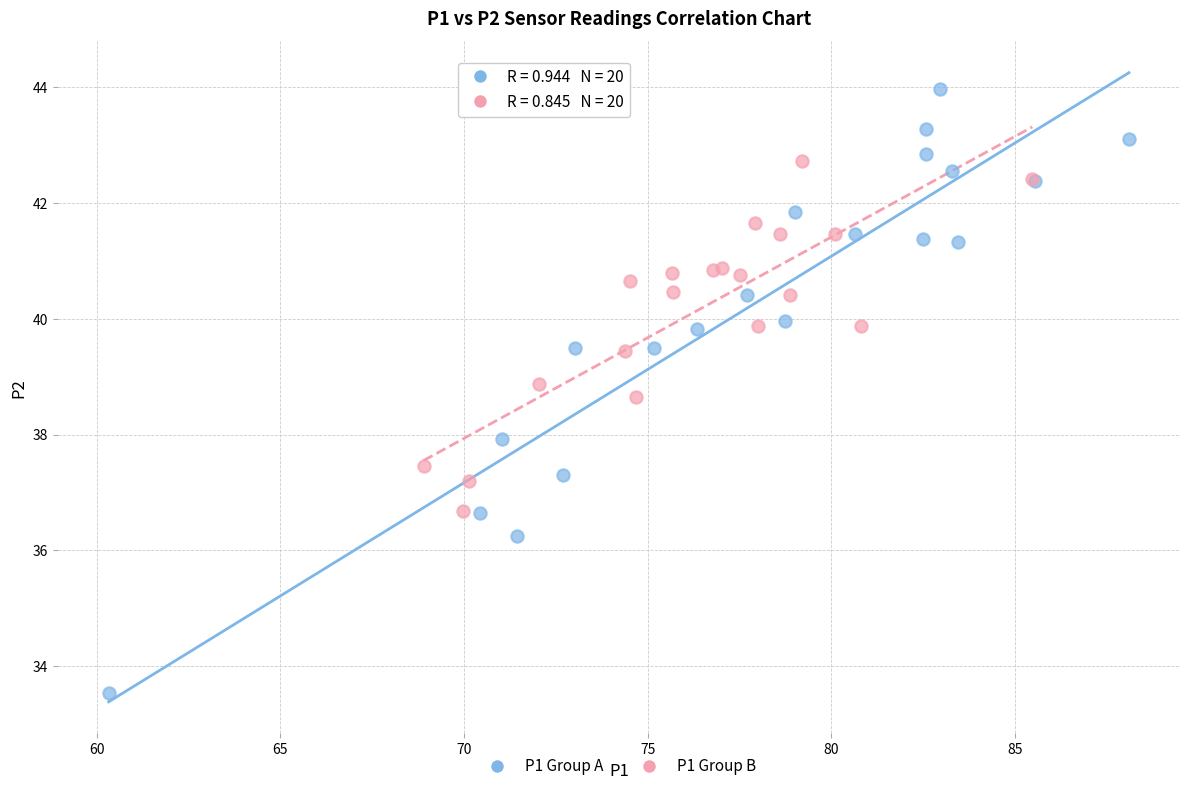

Which series reaches the maximum Y coordinate?

P1 Group A